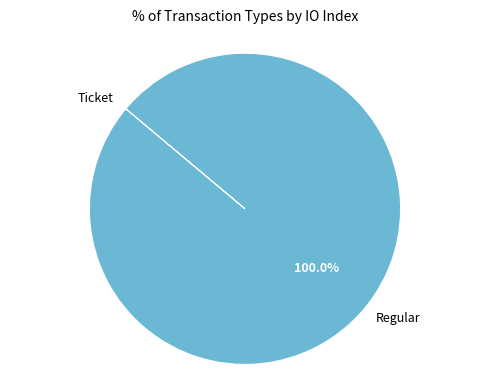

Does any single category account for the majority?

Yes